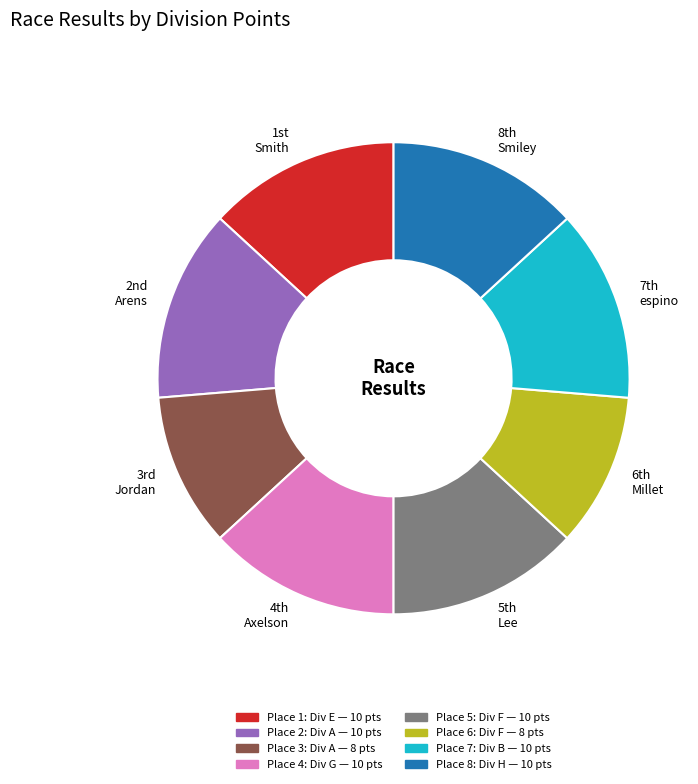

Is there a majority slice in this chart?

No